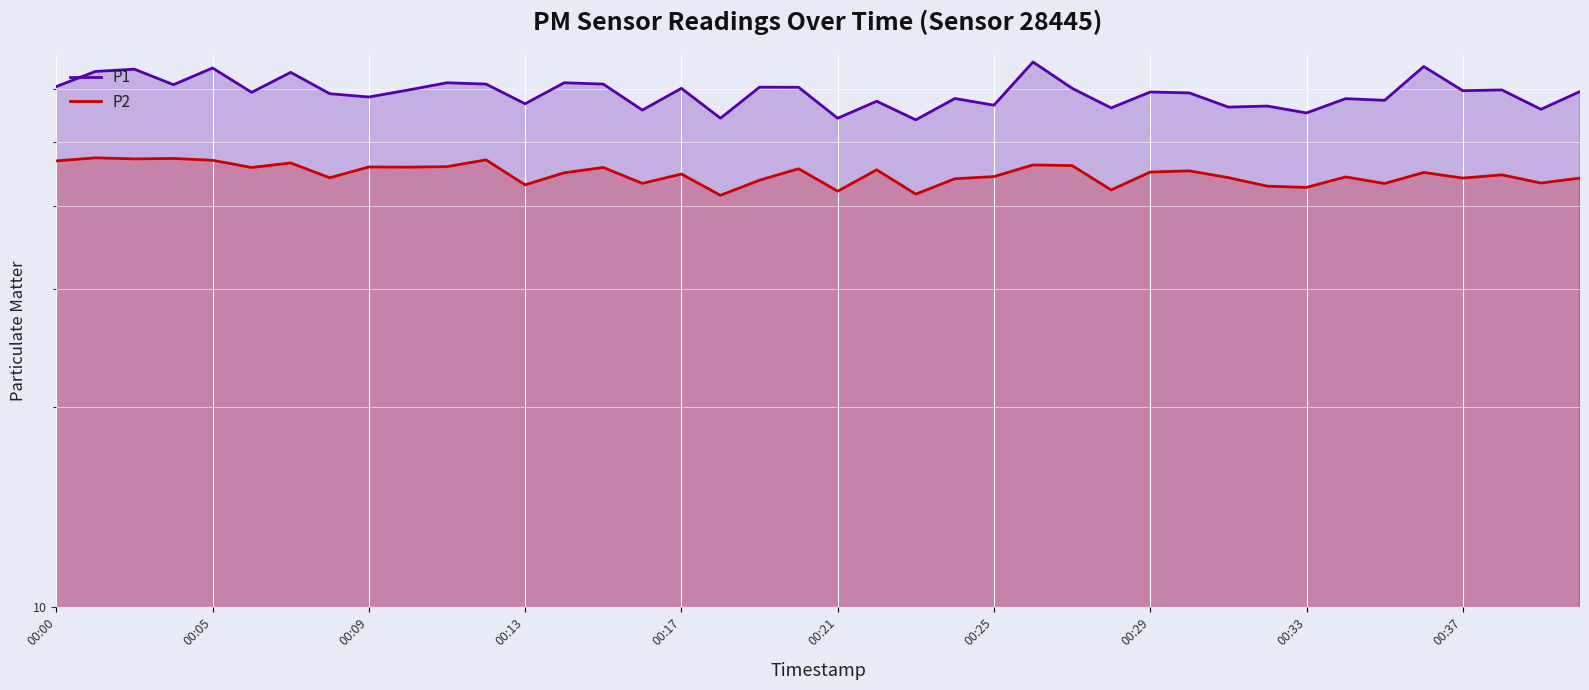

Rank the series at 35 from highest to lowest value.

P1, P2